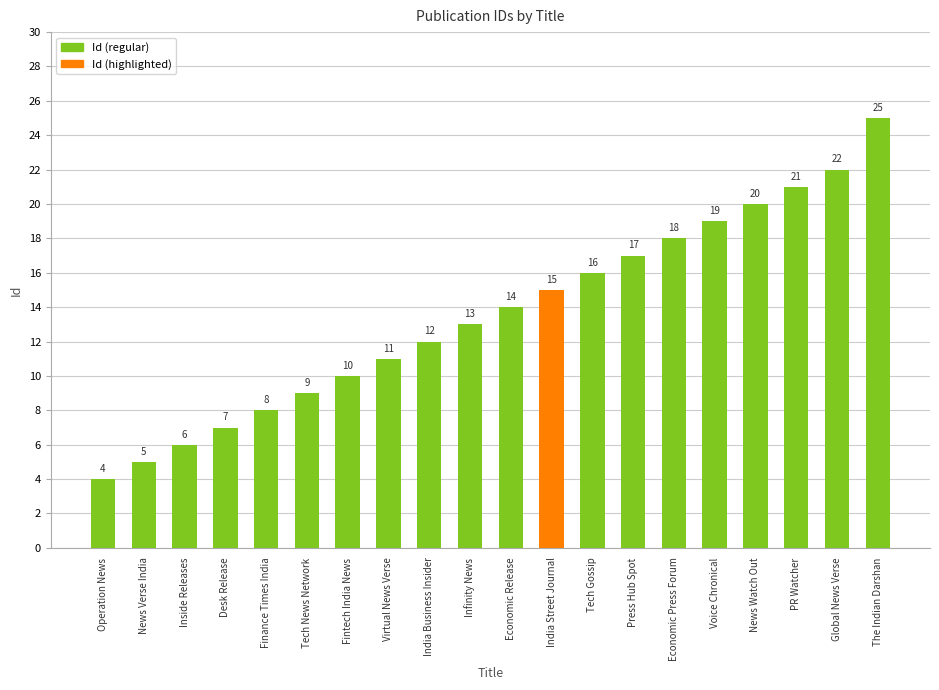

Between Finance Times India and Voice Chronical, which is larger?

Voice Chronical